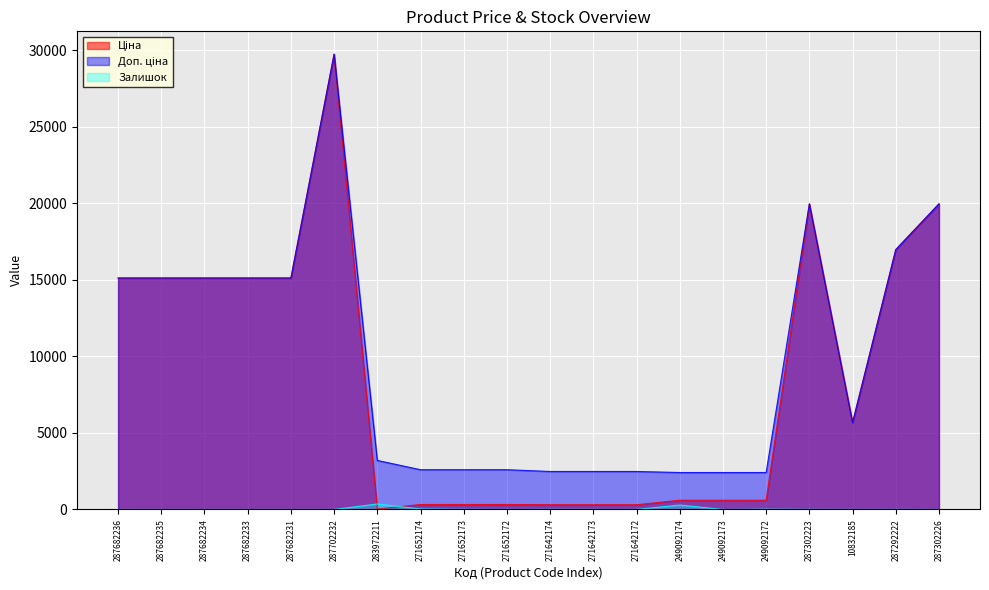

What is the greatest value displayed?

29747.2